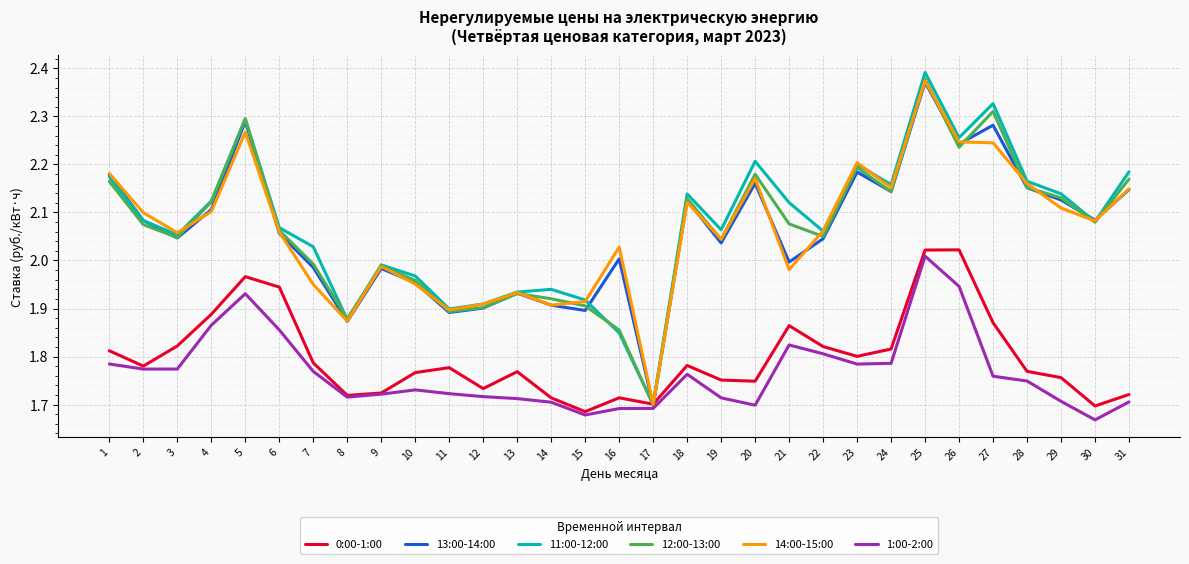

Between 2 and 15, which series saw the biggest shift?

13:00-14:00